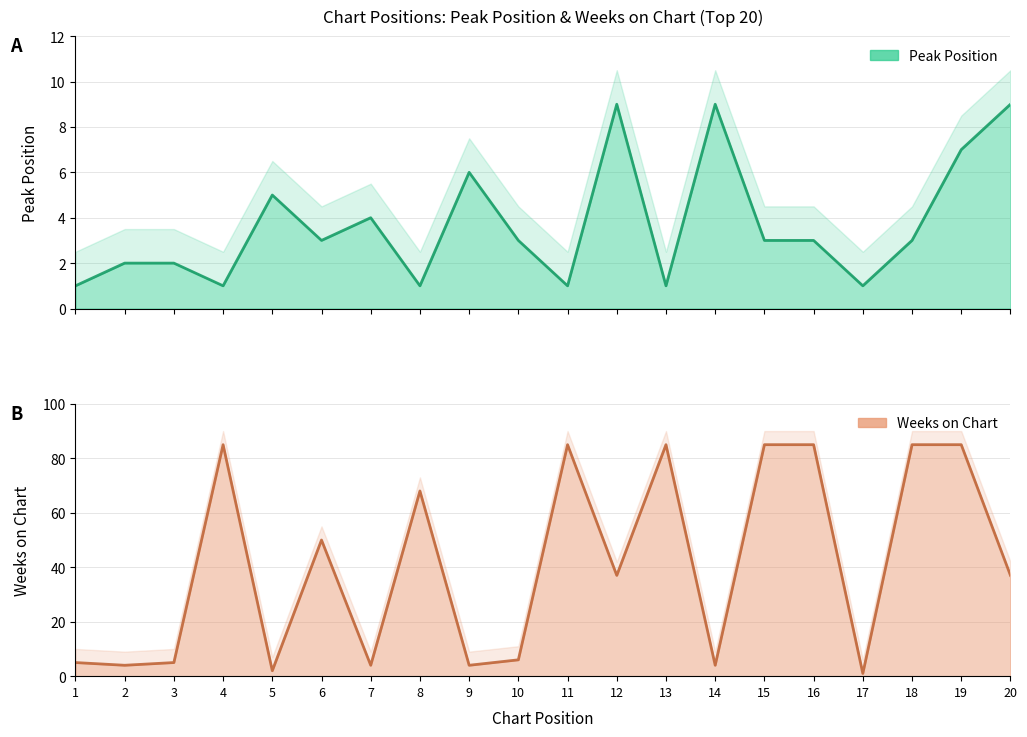

Is it true that Peak Position equals 2 at 2?

True